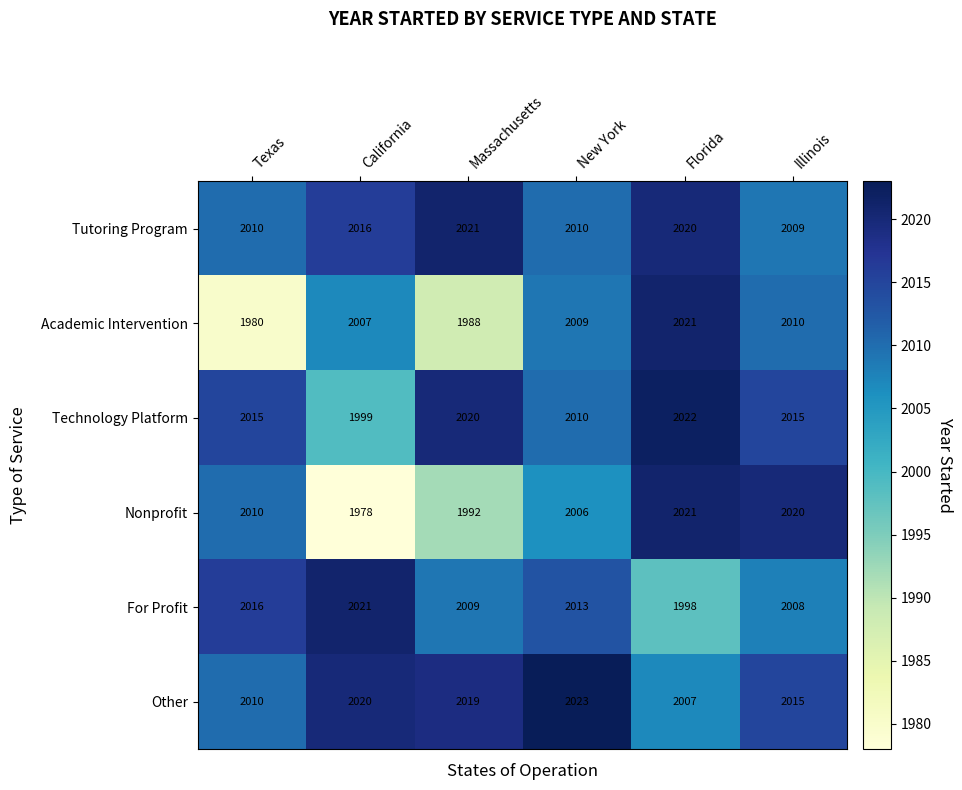

How many data points does each series have?

6